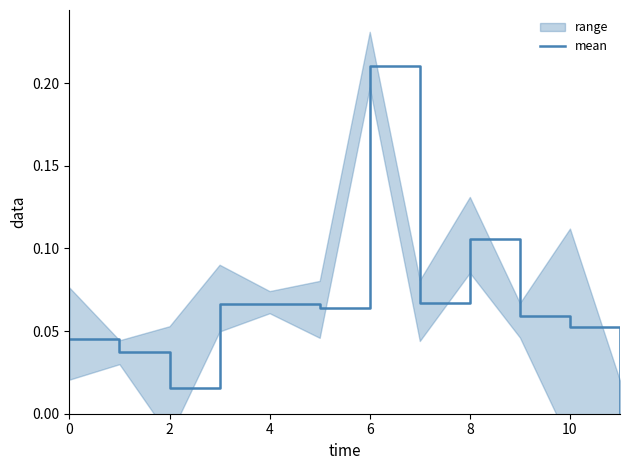

Between 11 and 8, which is larger?

8